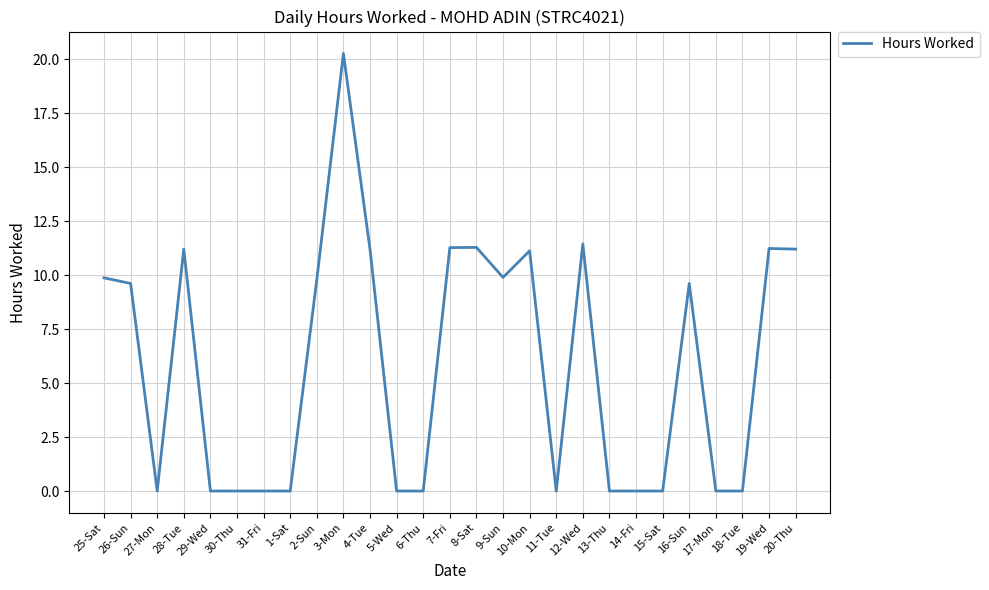

Where is the first local maximum?

28-Tue